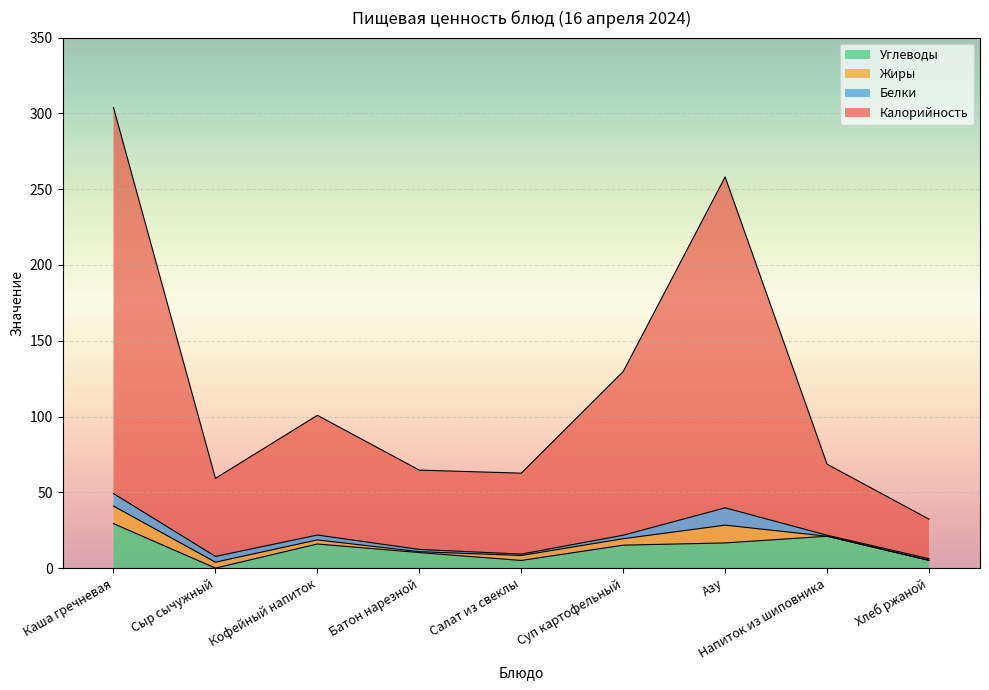

What is the highest value of the Углеводы series?

29.3